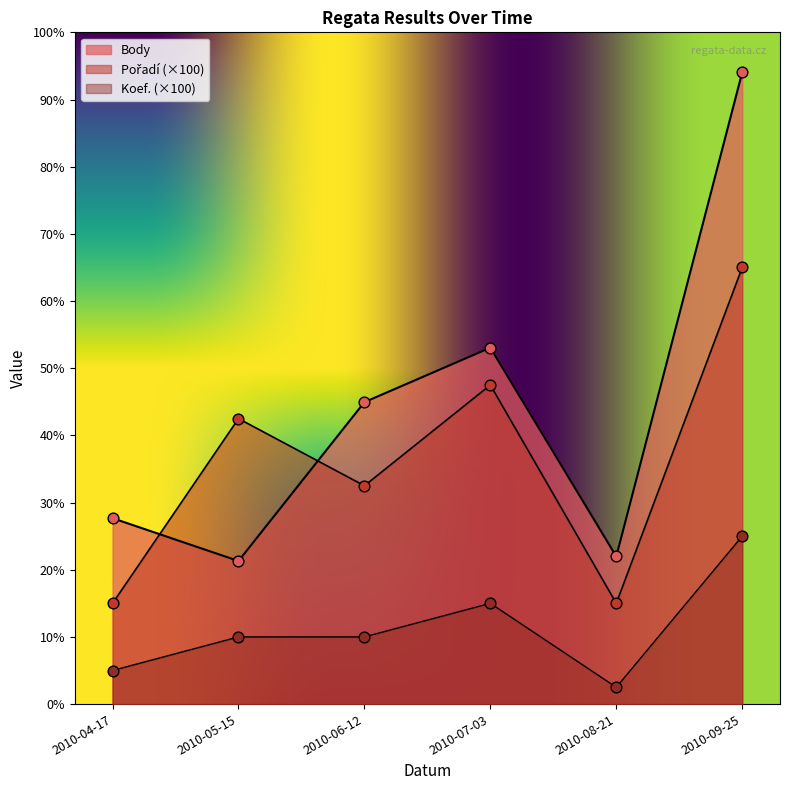

Which series has the largest Y range (max minus min)?

Body